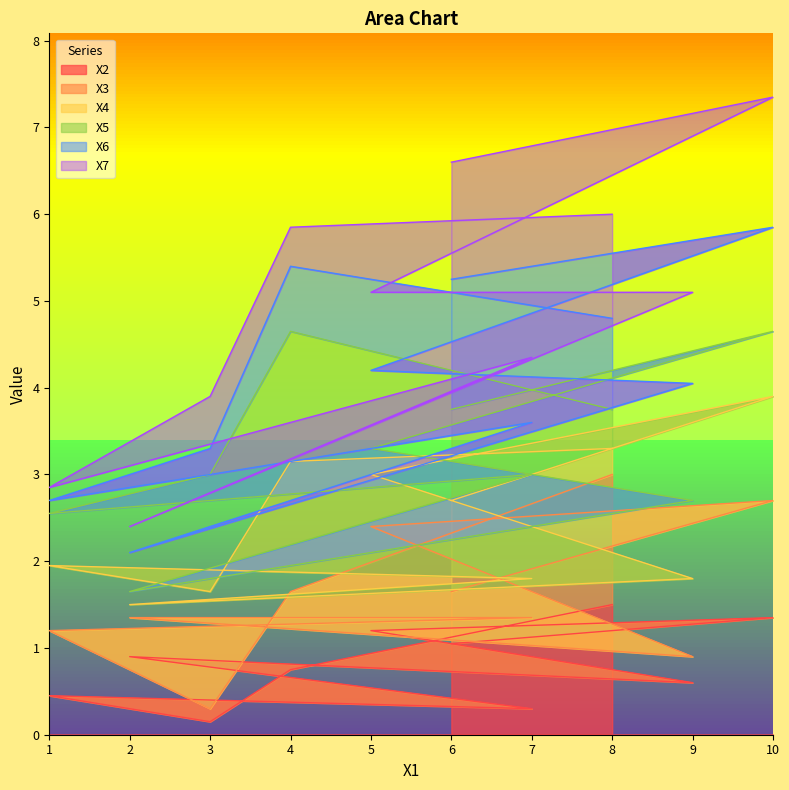

What is the total value across all series at 8?

6.0